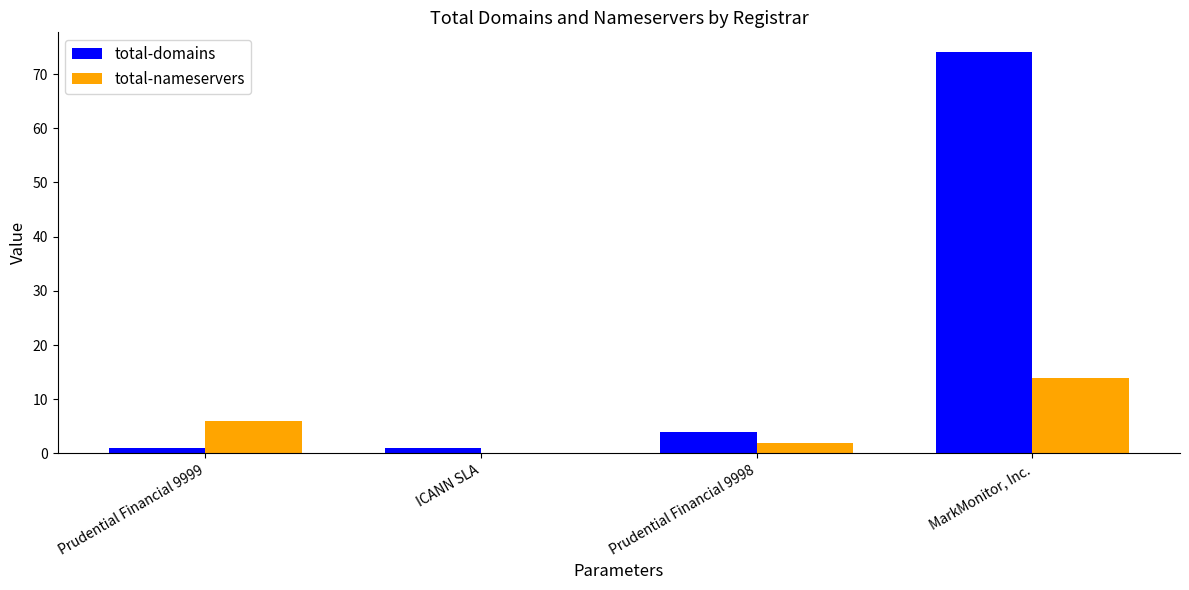

At which label does total-nameservers reach its peak?

MarkMonitor, Inc.